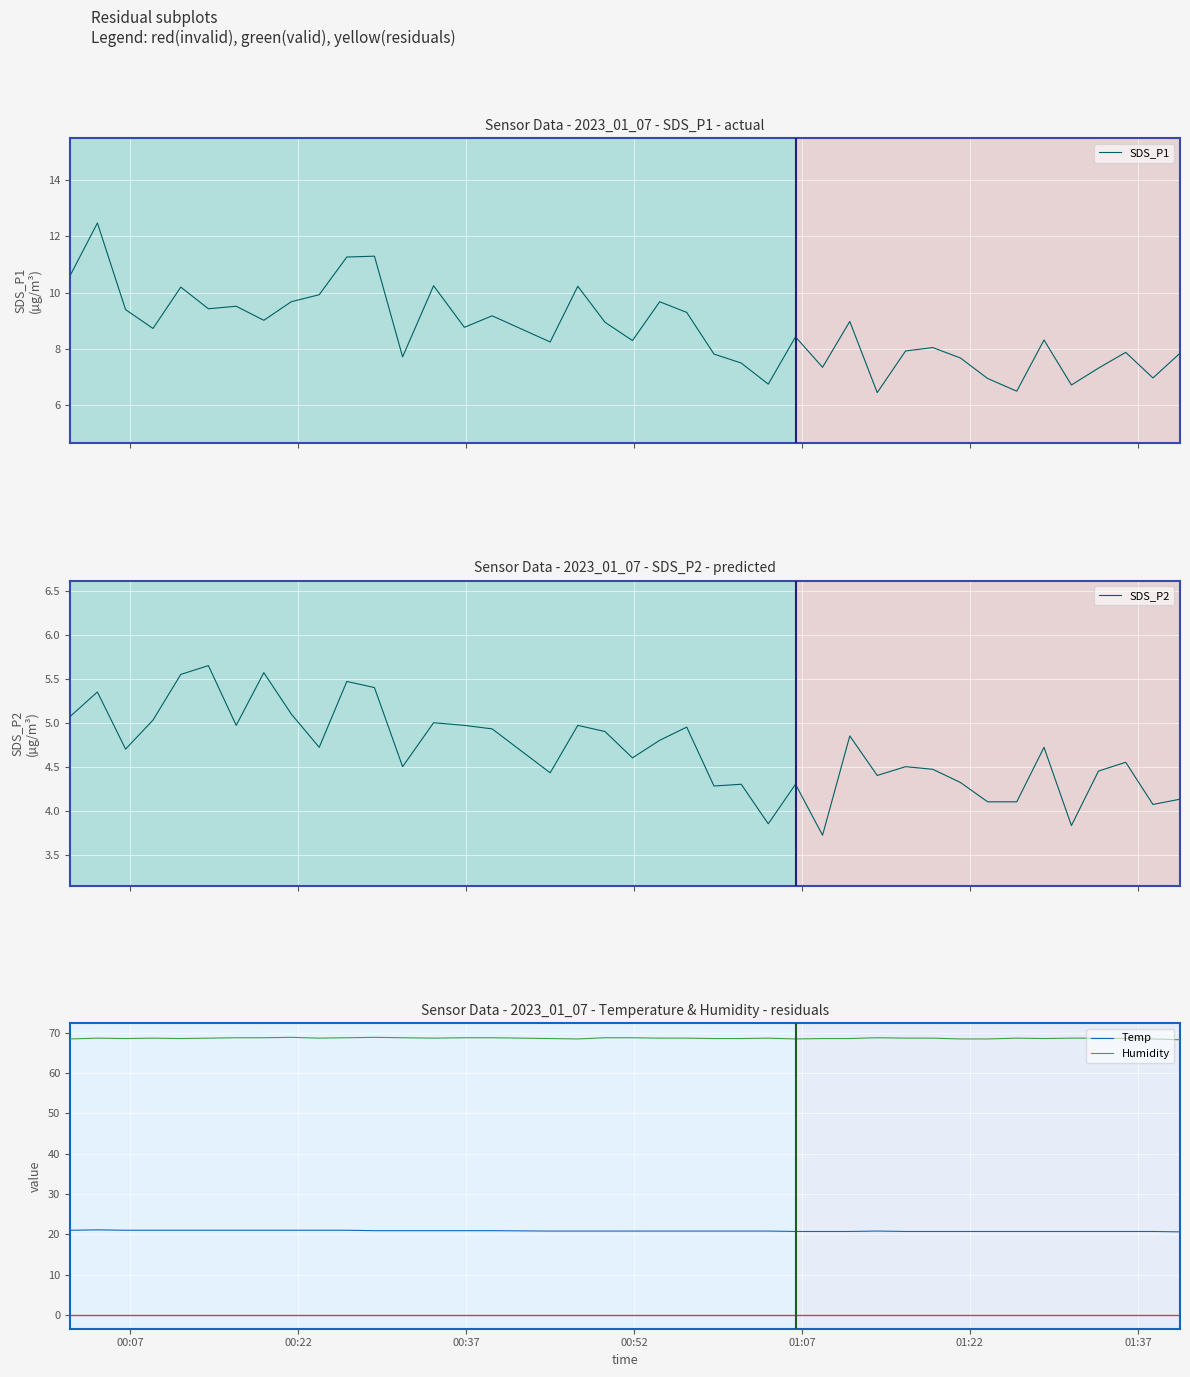

What is the maximum value for Humidity?

68.9